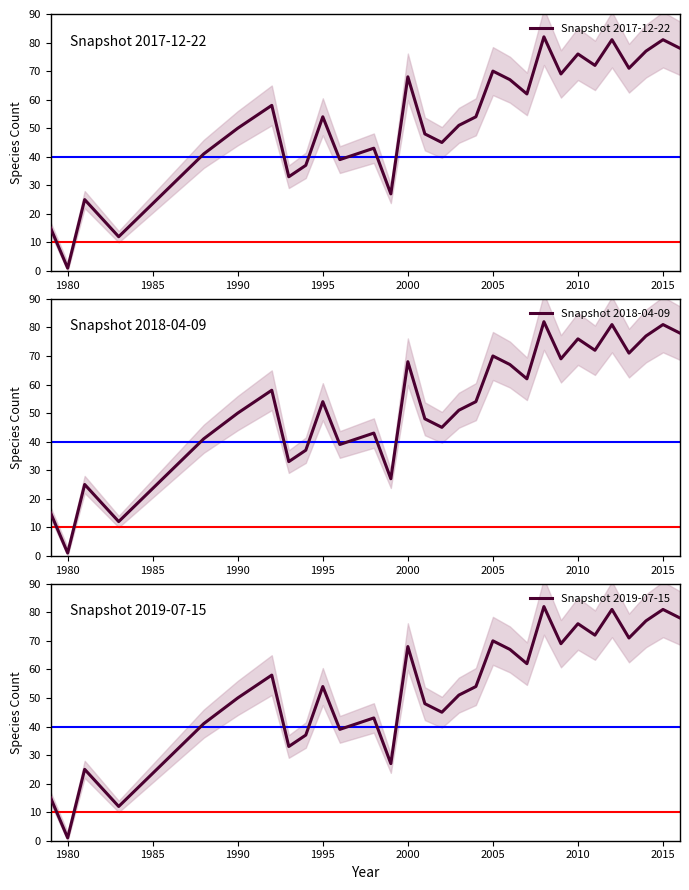

What is the sum of all Snapshot 2017-12-22 values?

1587